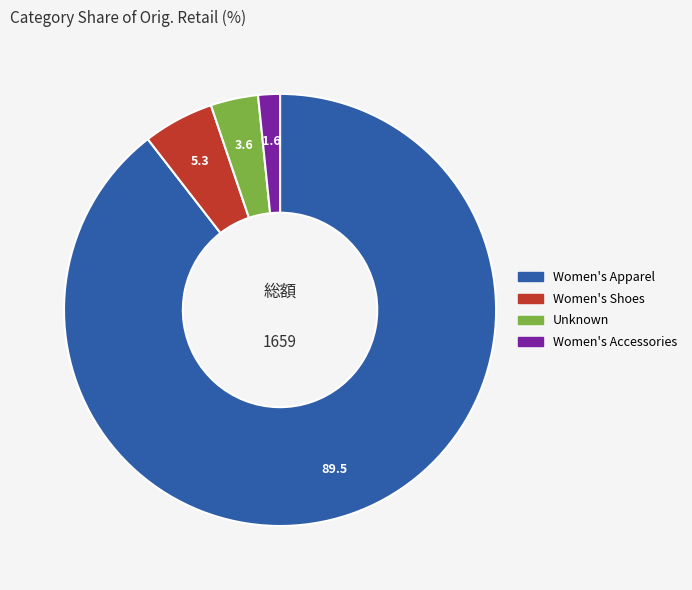

Does any single category account for the majority?

Yes